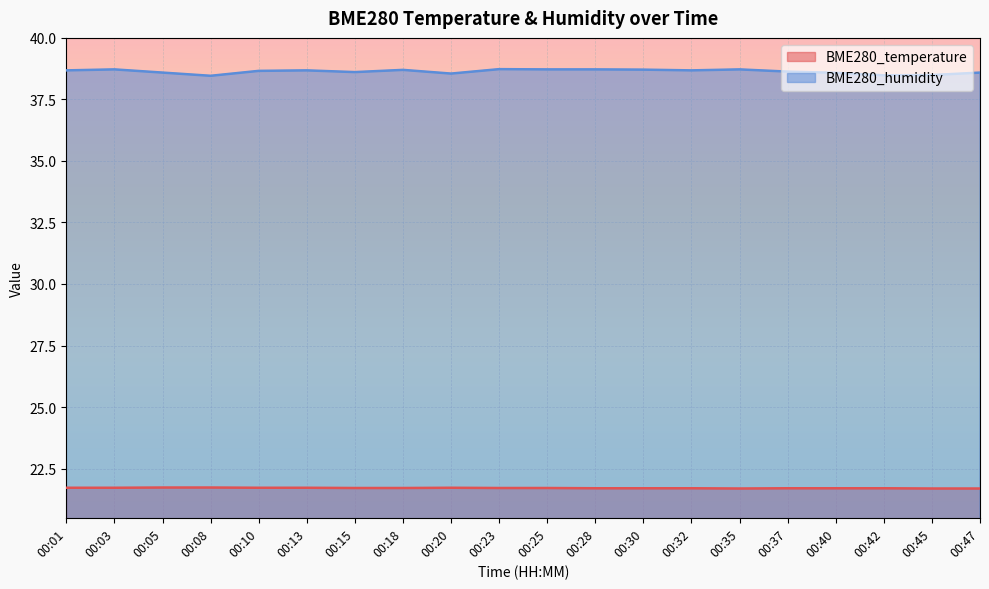

At how many categories does at least one series exceed 30?

20